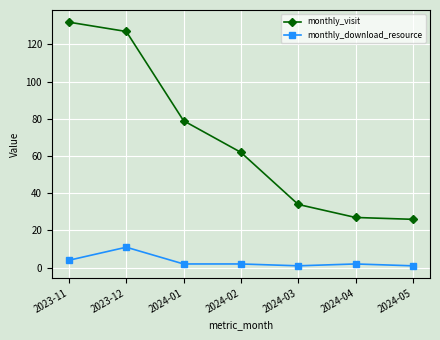

What position from the left is 2024-02?

4